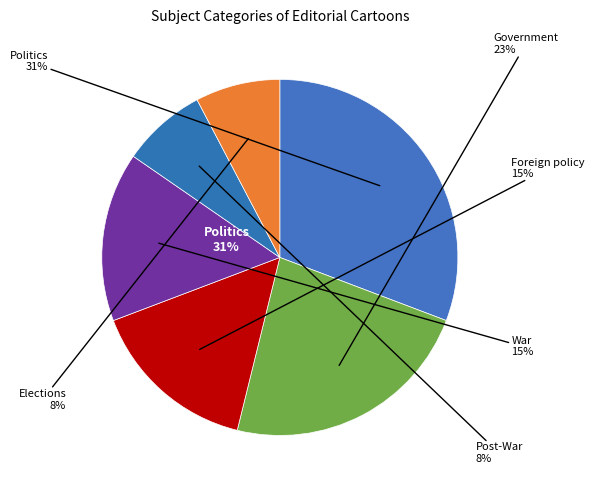

Does any single category account for the majority?

No